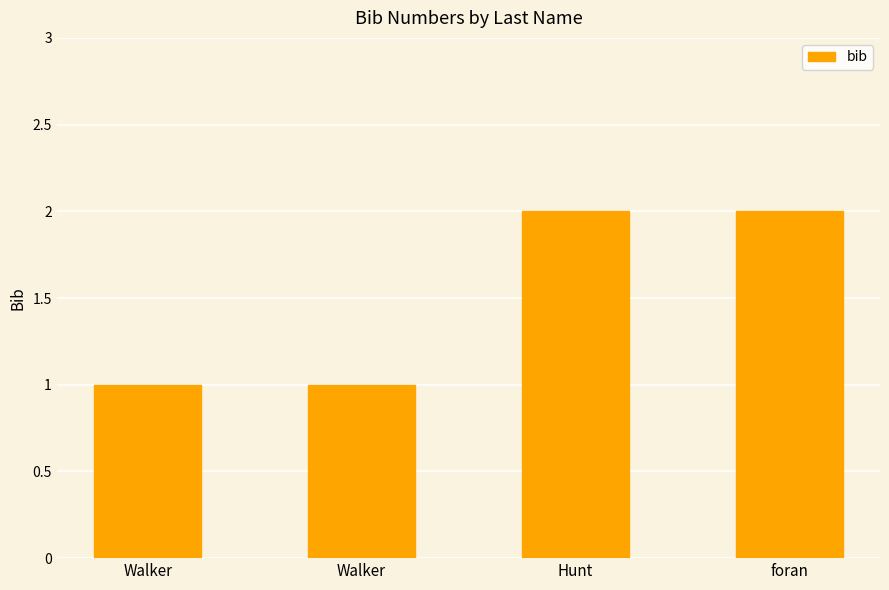

What is the minimum value shown in the chart?

1